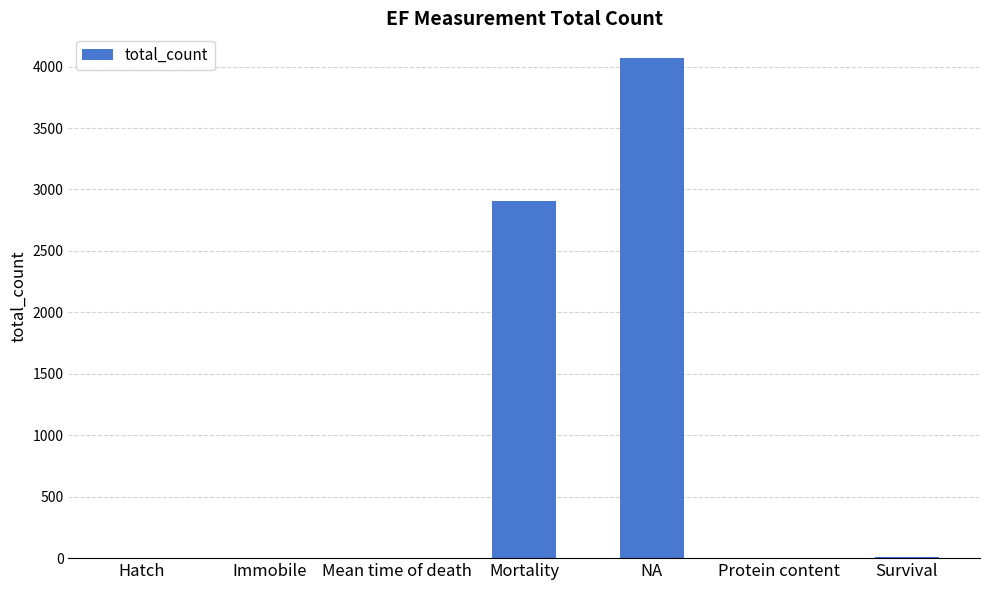

What is the maximum value shown in the chart?

4067